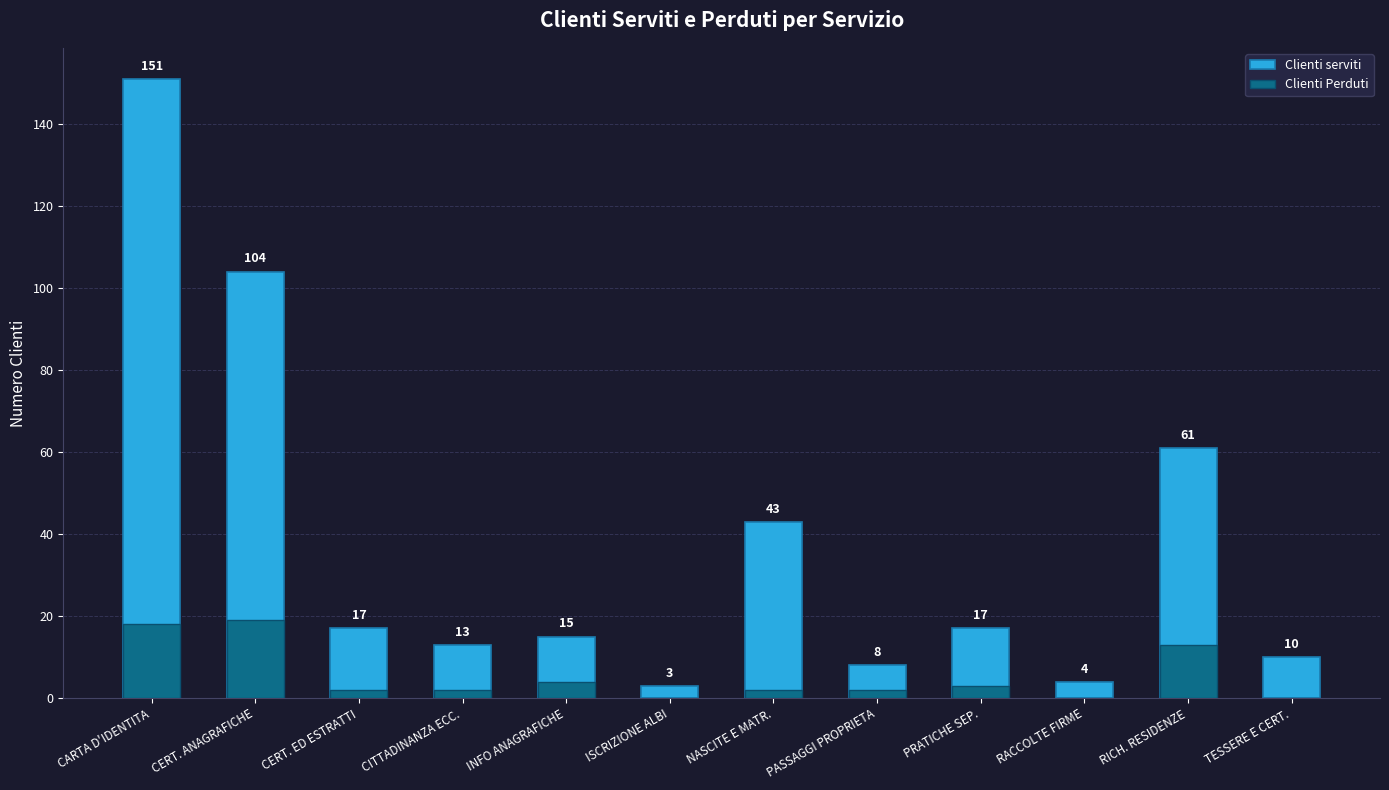

Count the number of categories in the chart.

12